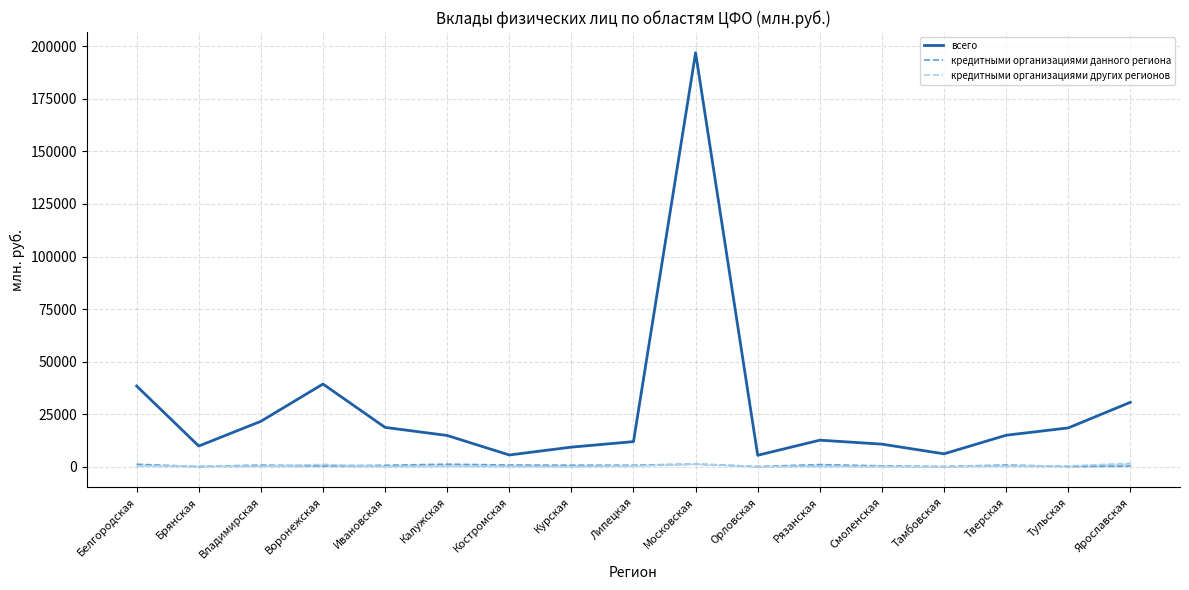

True or false: всего and кредитными организациями данного региона intersect in this chart.

False